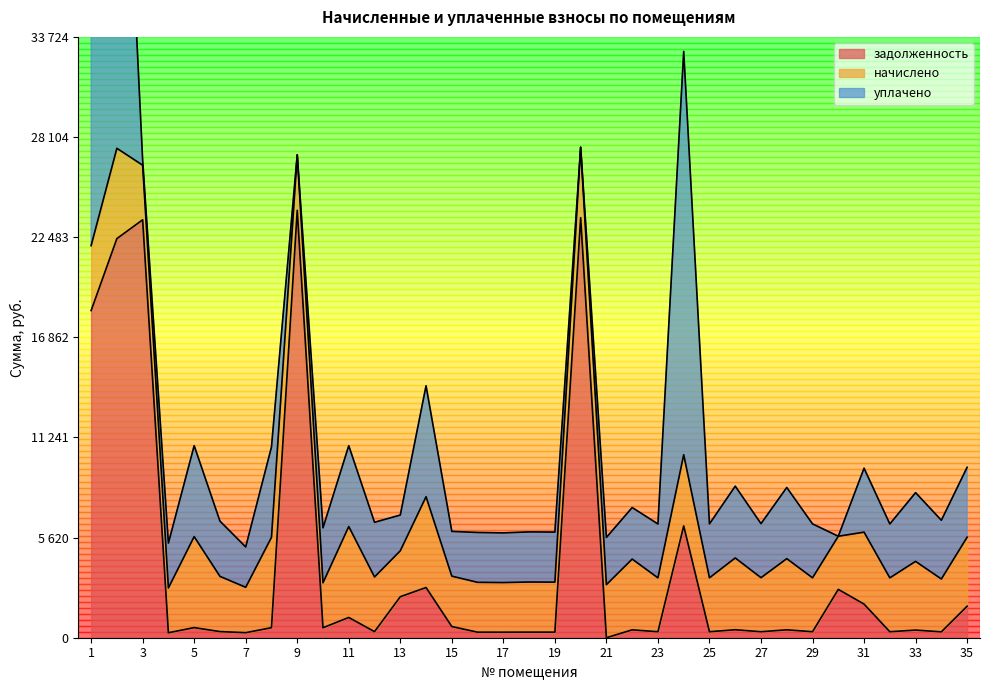

What is the maximum value for задолженность?

23989.9